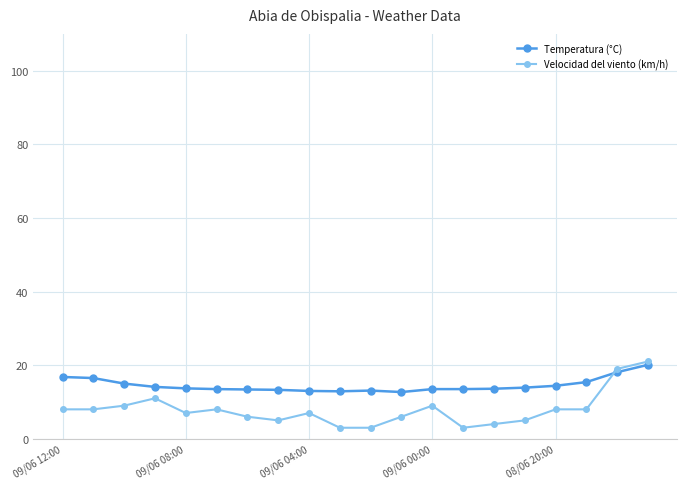

What is the minimum value for Velocidad del viento (km/h)?

3.0